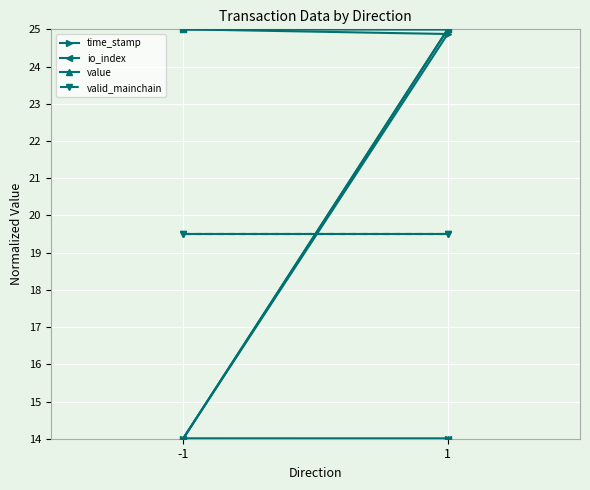

Which series ends up on top after the final intersection of io_index and time_stamp?

time_stamp